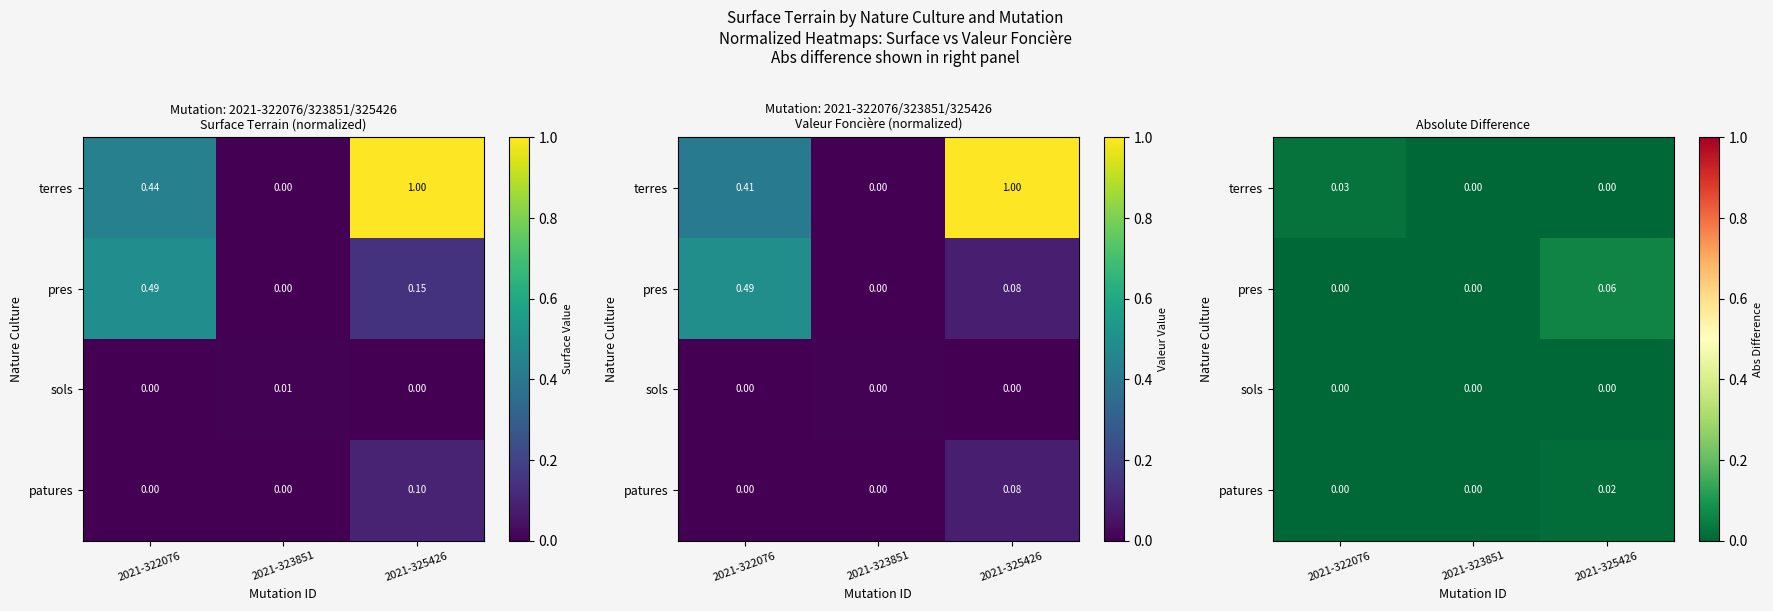

Count the patures values in the range 0 to 1.

3